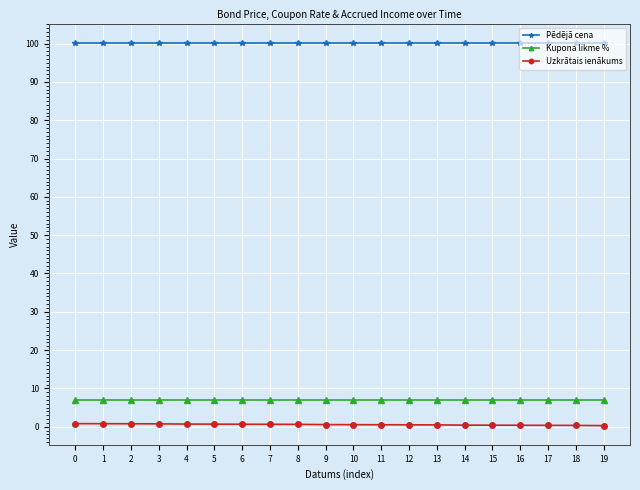

The value of Uzkrātais ienākums at 15 is 0.4. True or false?

True